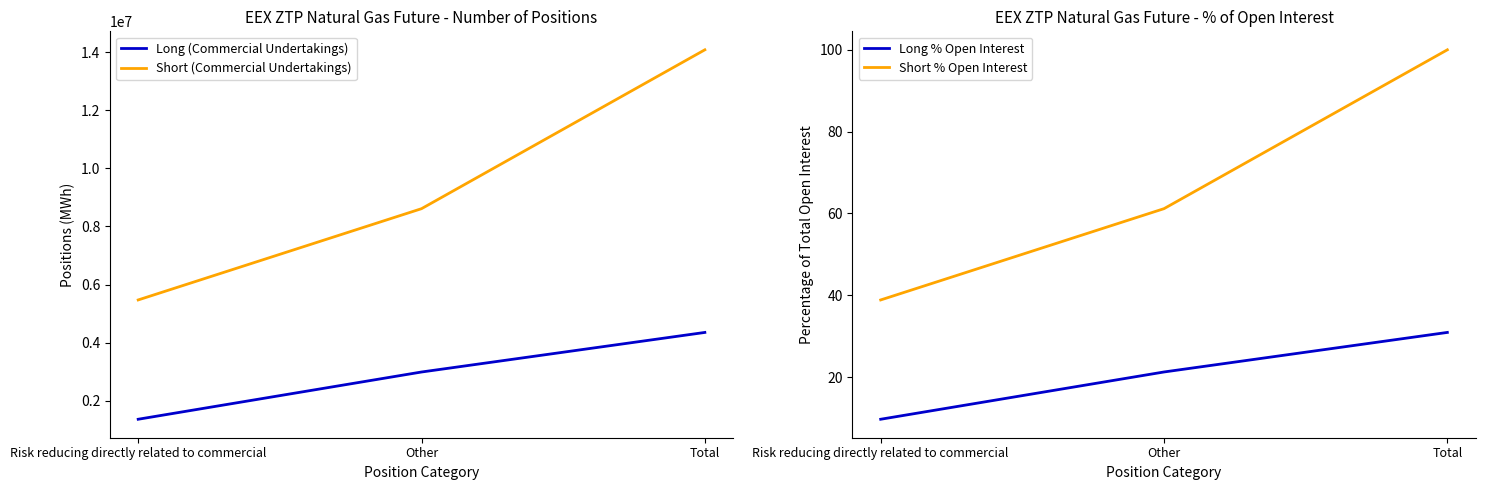

What is the minimum value shown in the chart?

9.7